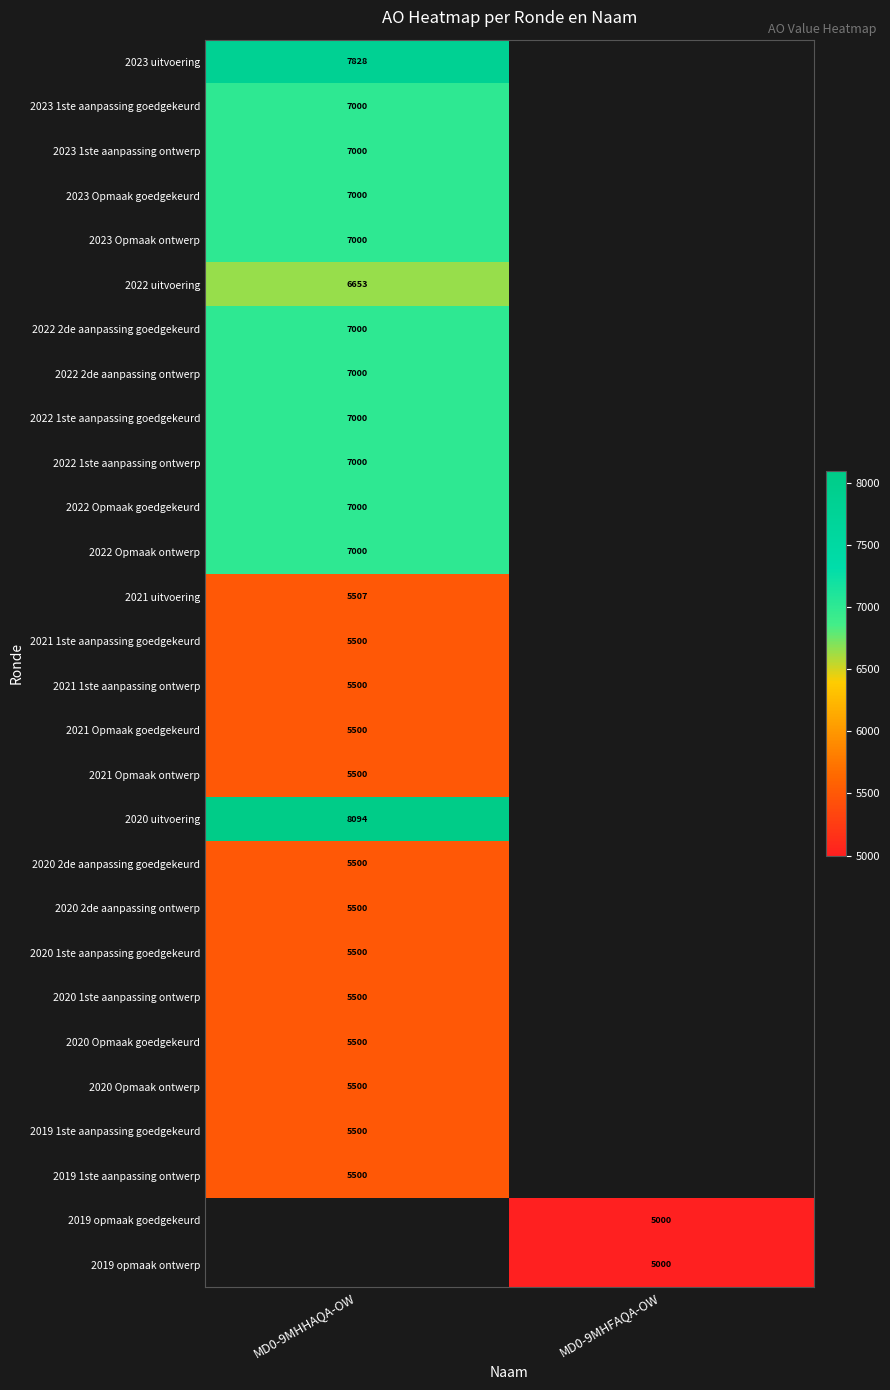

How many distinct data groups are displayed?

28